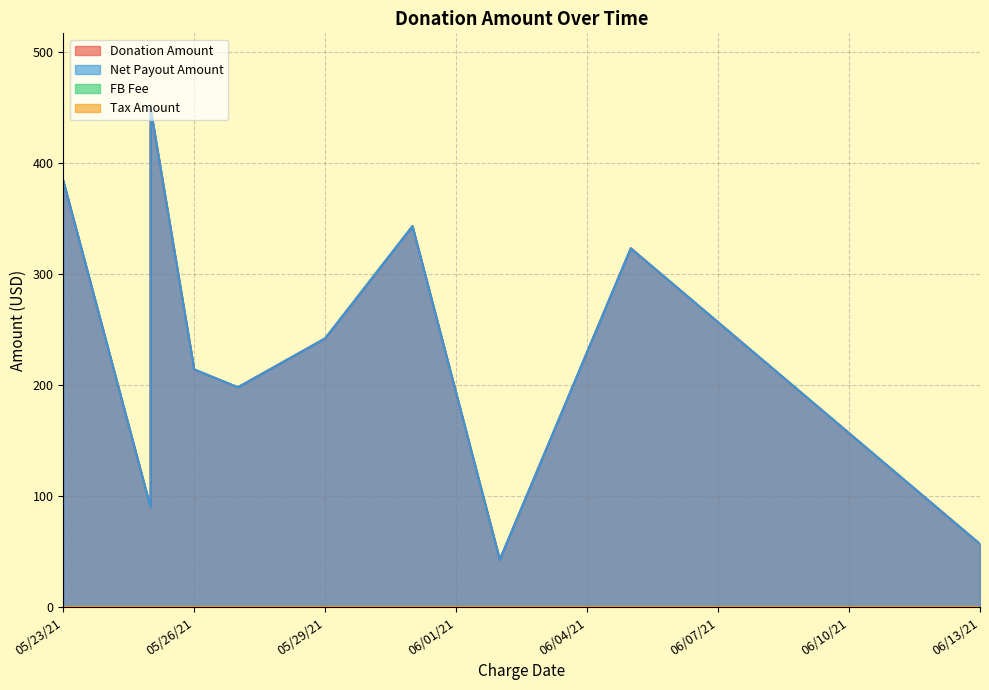

At which label does Donation Amount first exceed 242?

05/23/21